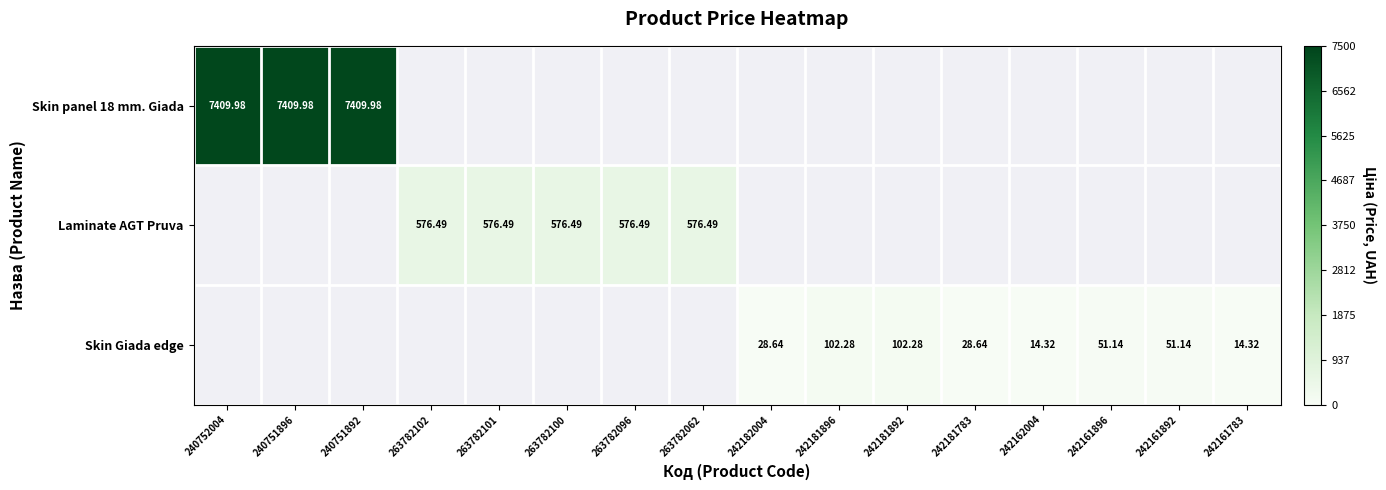

What is the maximum value shown in the chart?

7410.0